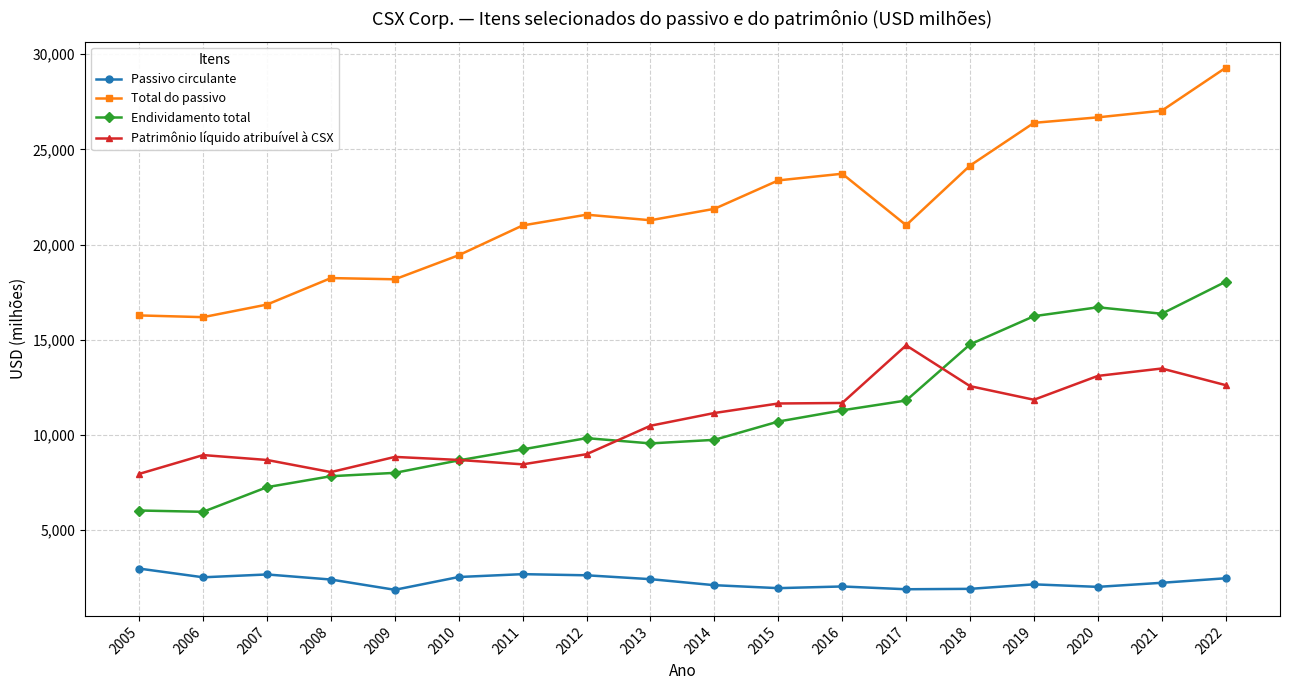

Between 2007 and 2010, which series saw the biggest shift?

Total do passivo